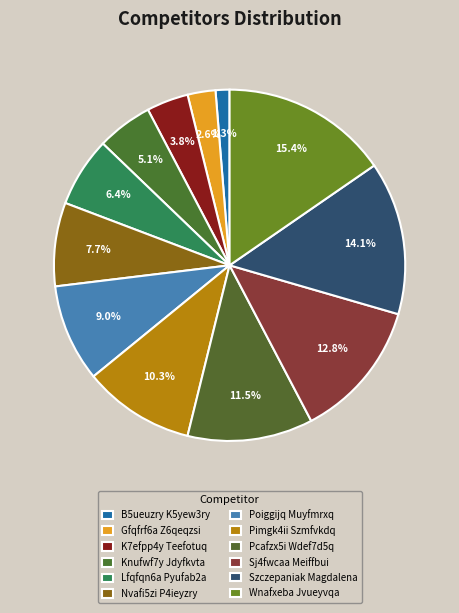

Does B5ueuzry K5yew3ry represent more than half of the total?

No